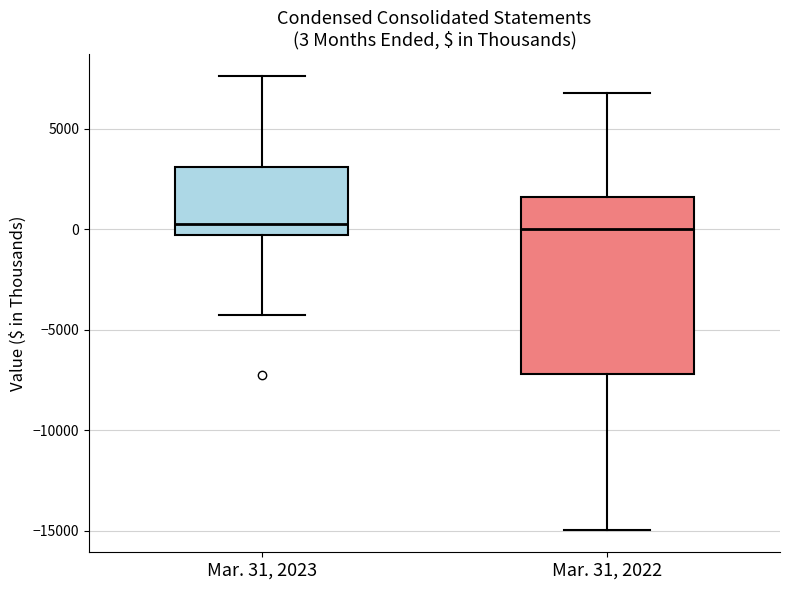

Comparing the boxes themselves (not the whiskers), which one is the tallest?

Mar. 31, 2022